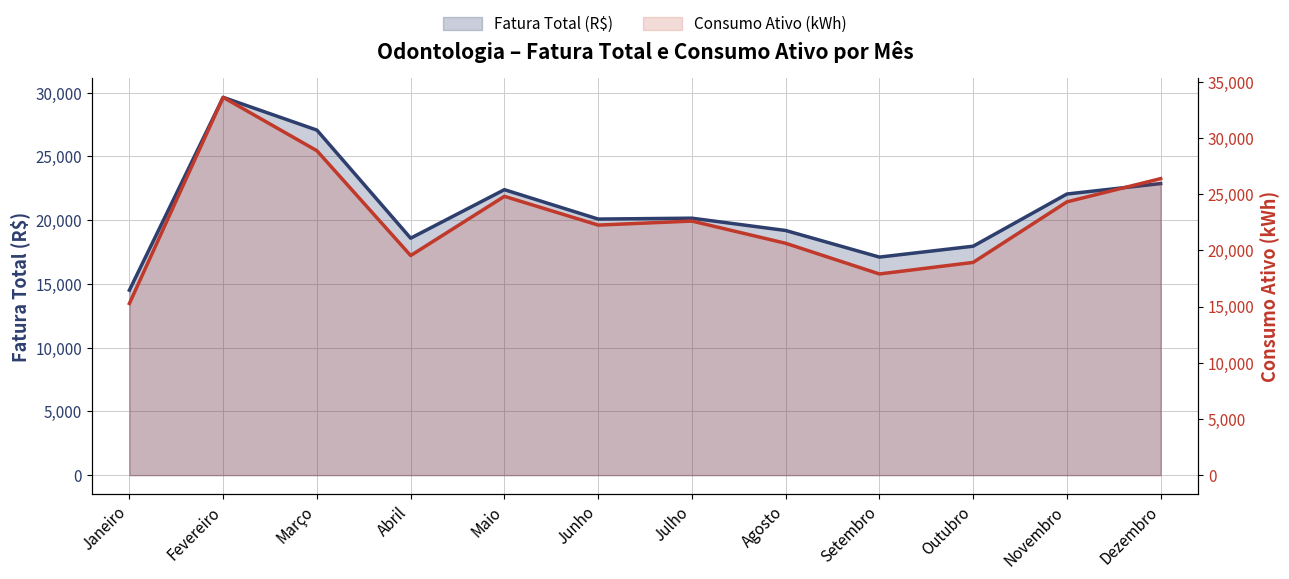

True or false: Fatura Total (R$) has a value of 22868.4 at Dezembro.

True